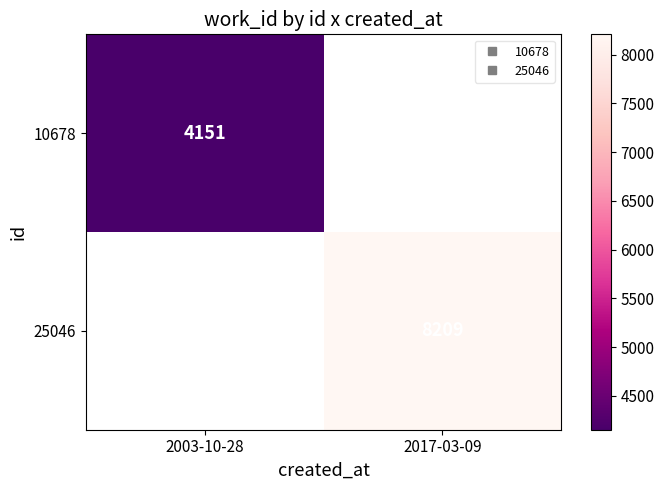

The value of 25046 at 2017-03-09 is 8209.0. True or false?

True